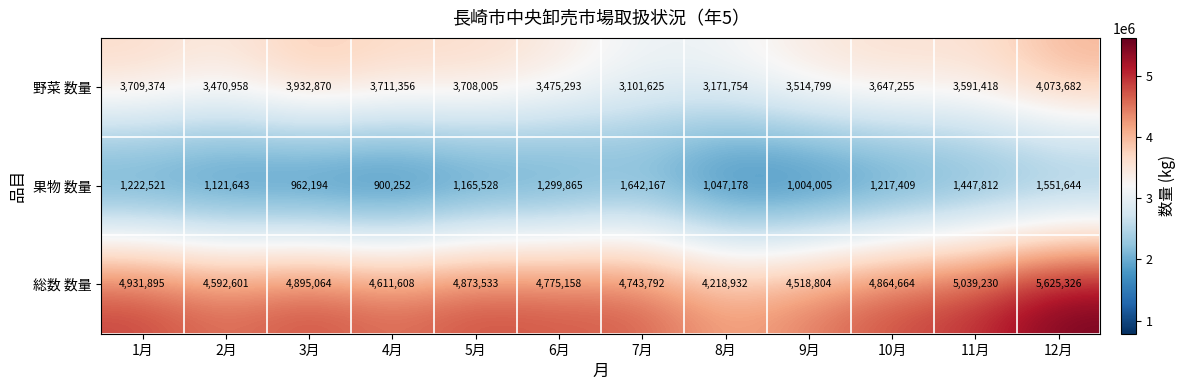

At how many categories does at least one series exceed 2882598?

12